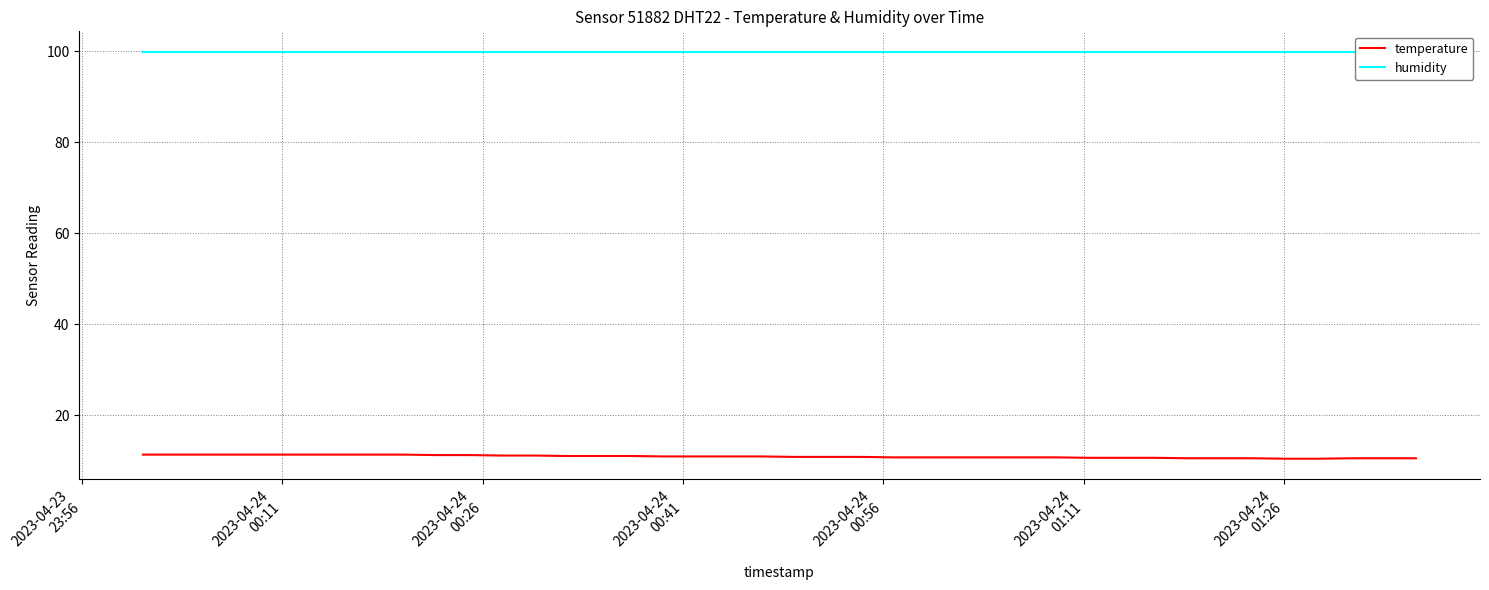

At which label does temperature first exceed 11?

2023-04-23
23:56